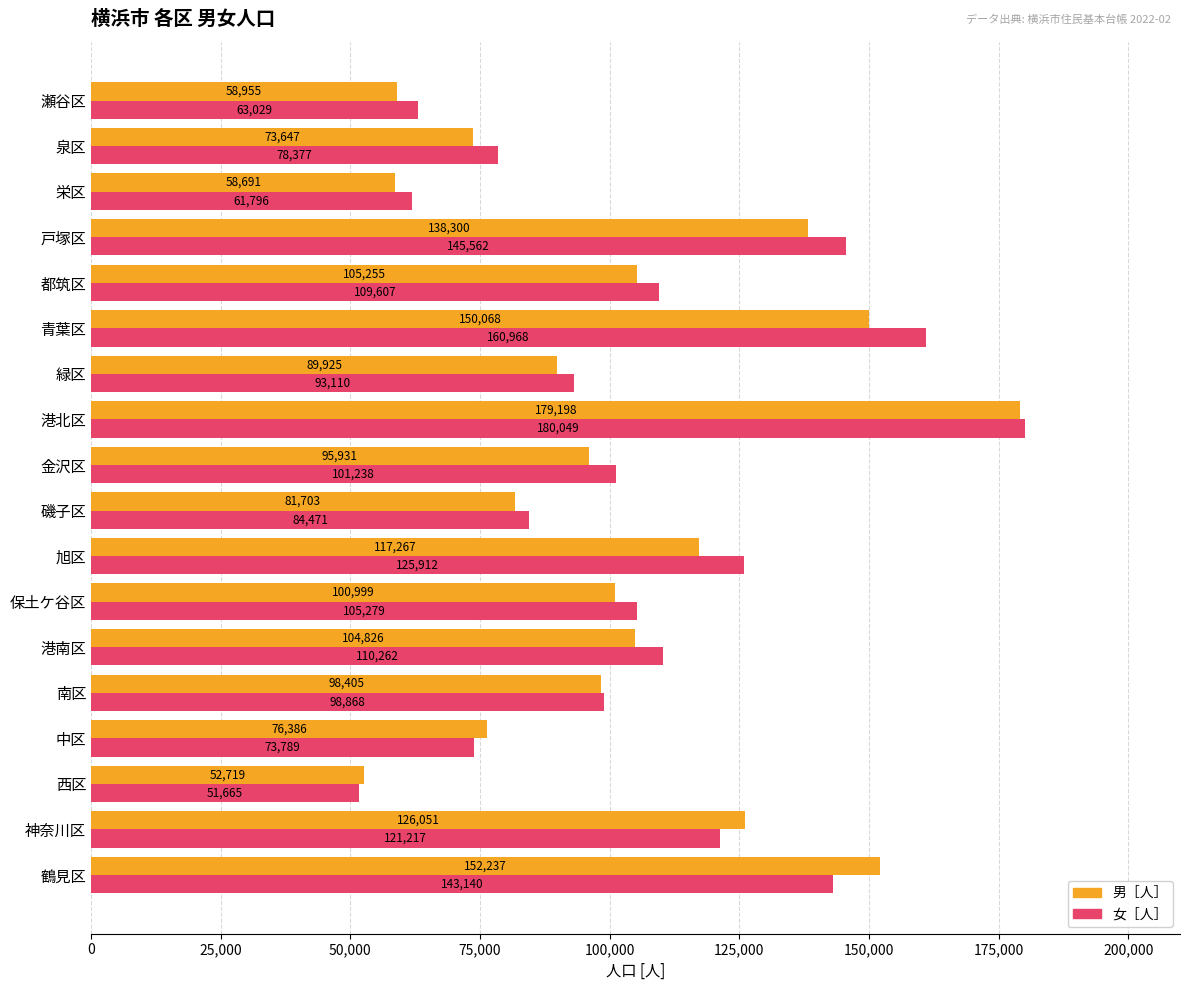

Which series has the widest spread of values?

女［人］